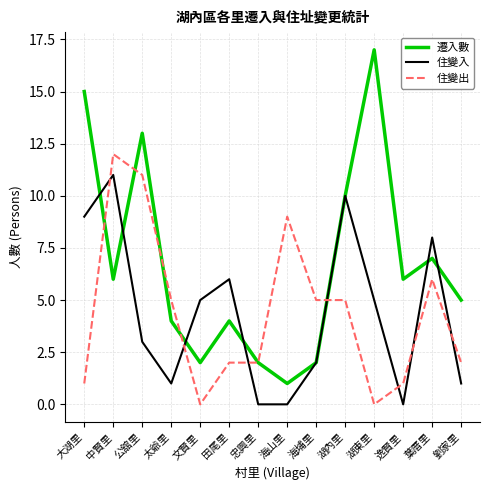

Where does the 住變入 series first go above 5?

大湖里